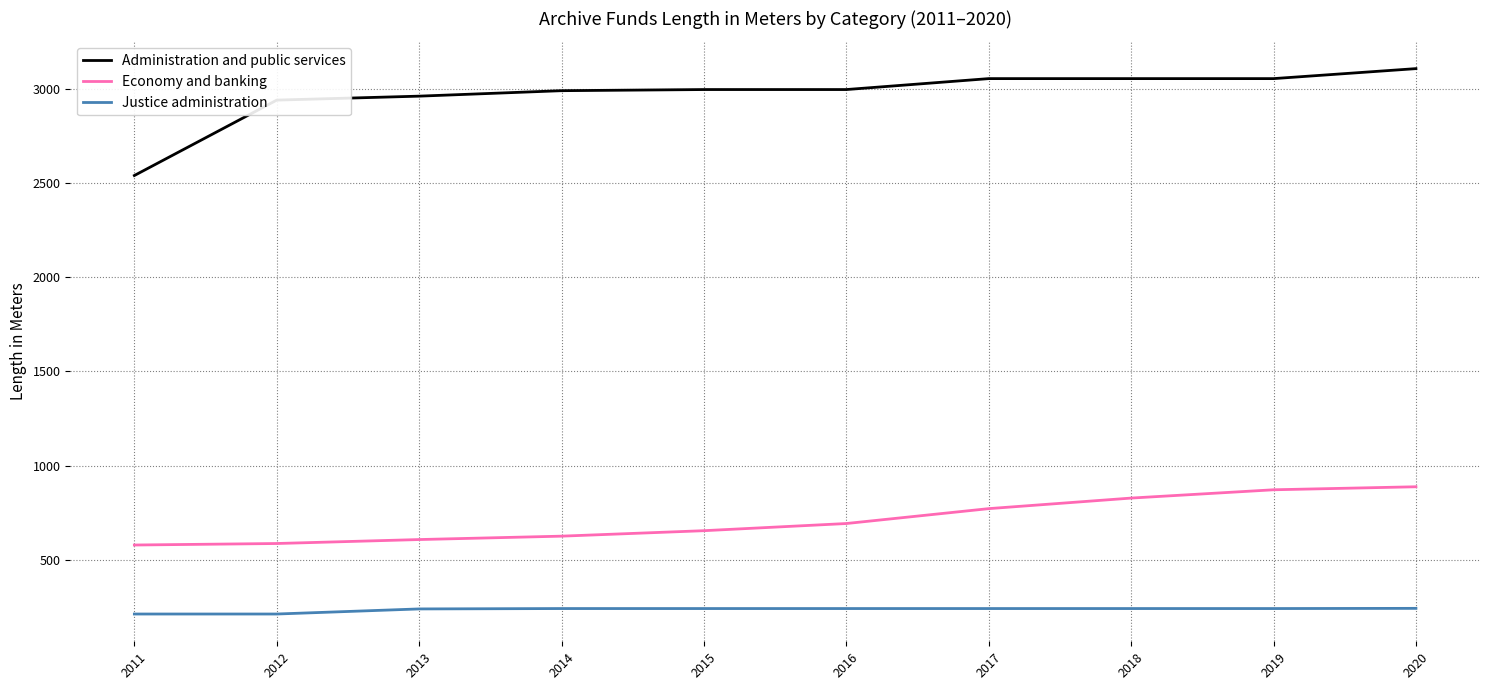

True or false: Economy and banking and Justice administration intersect in this chart.

False